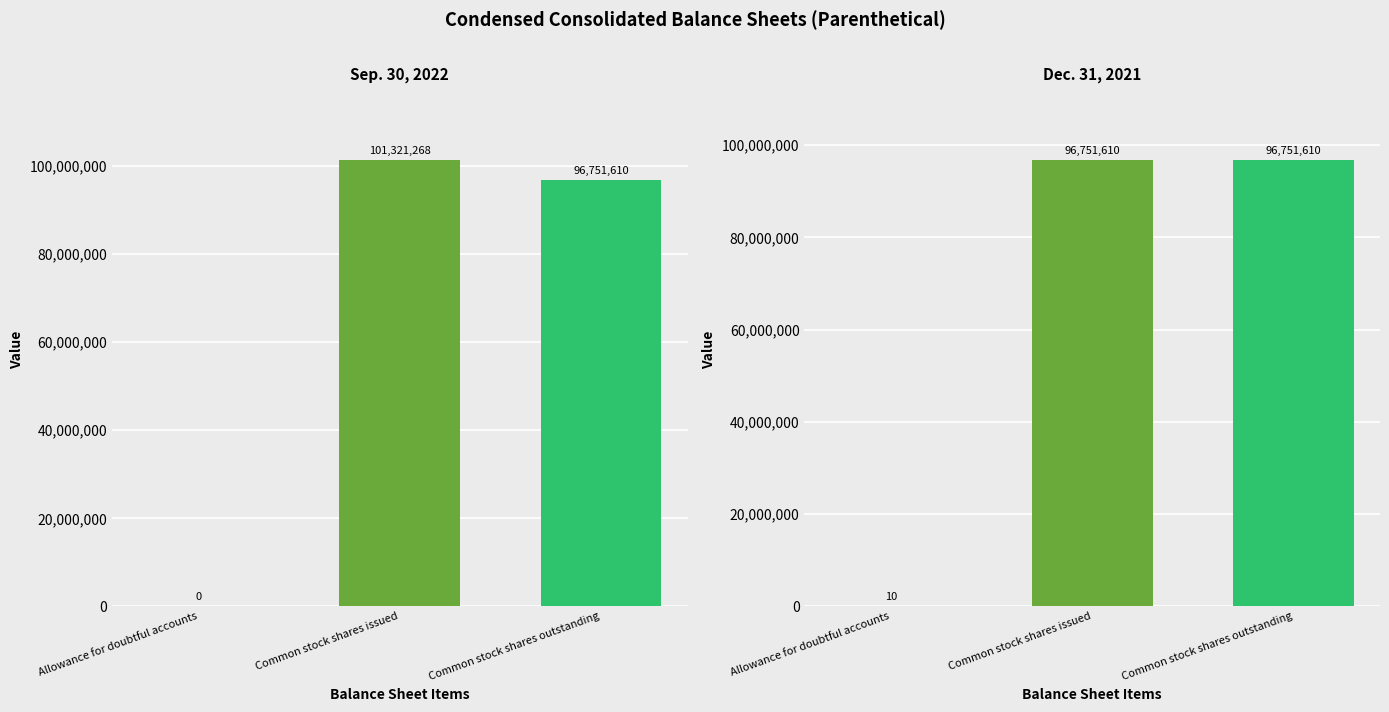

At which category is the sum across all series the highest?

Common stock shares issued